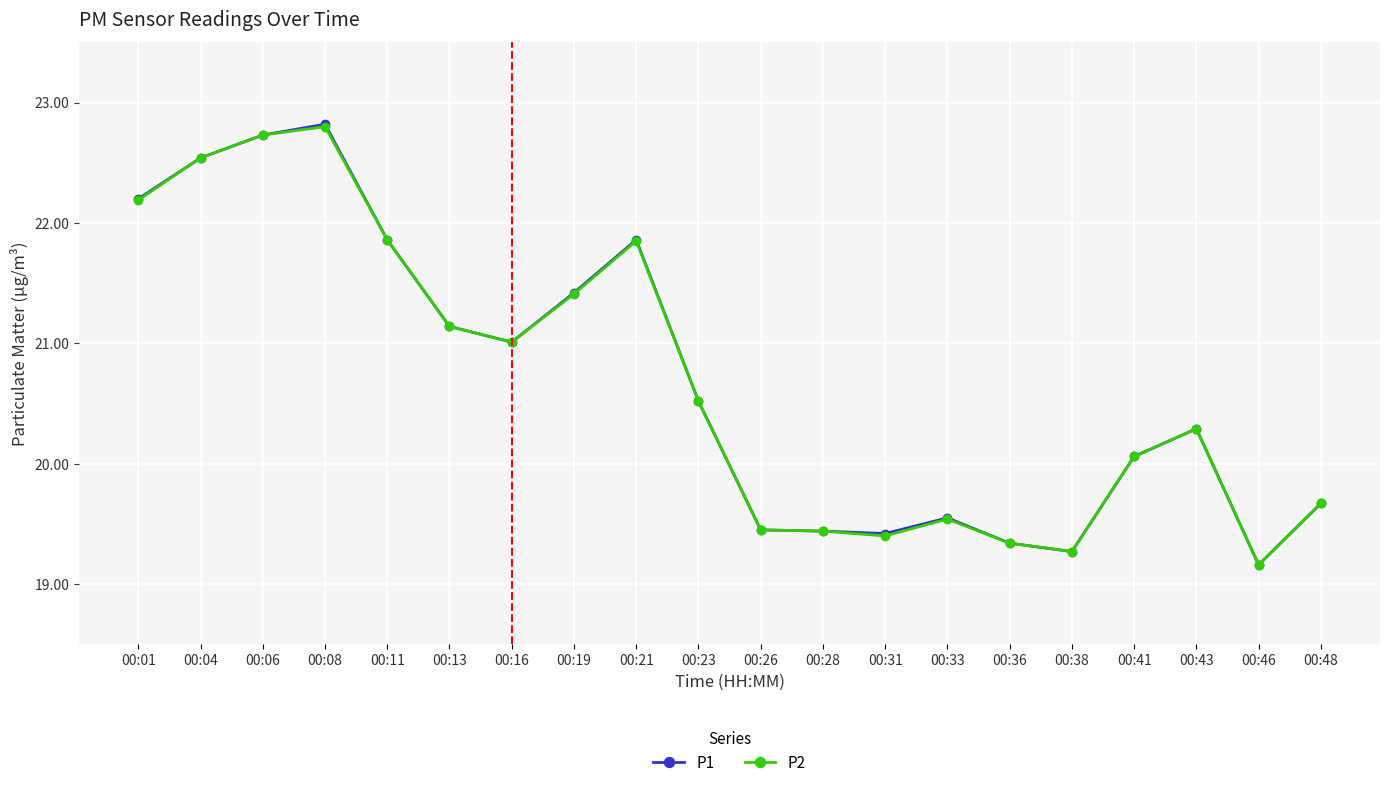

What are all the series names shown in the legend?

P1, P2